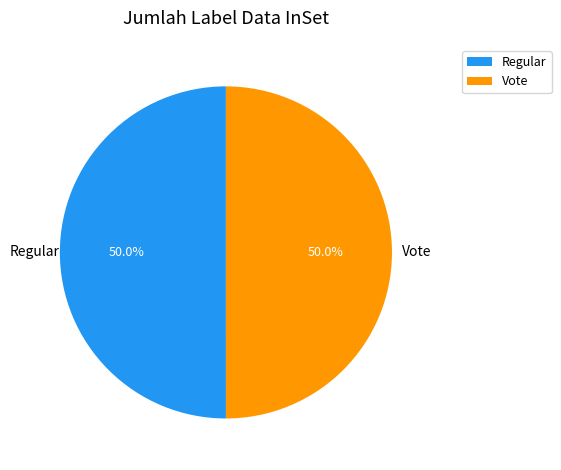

What is the ratio of the value at Regular to the value at Vote?

1.0